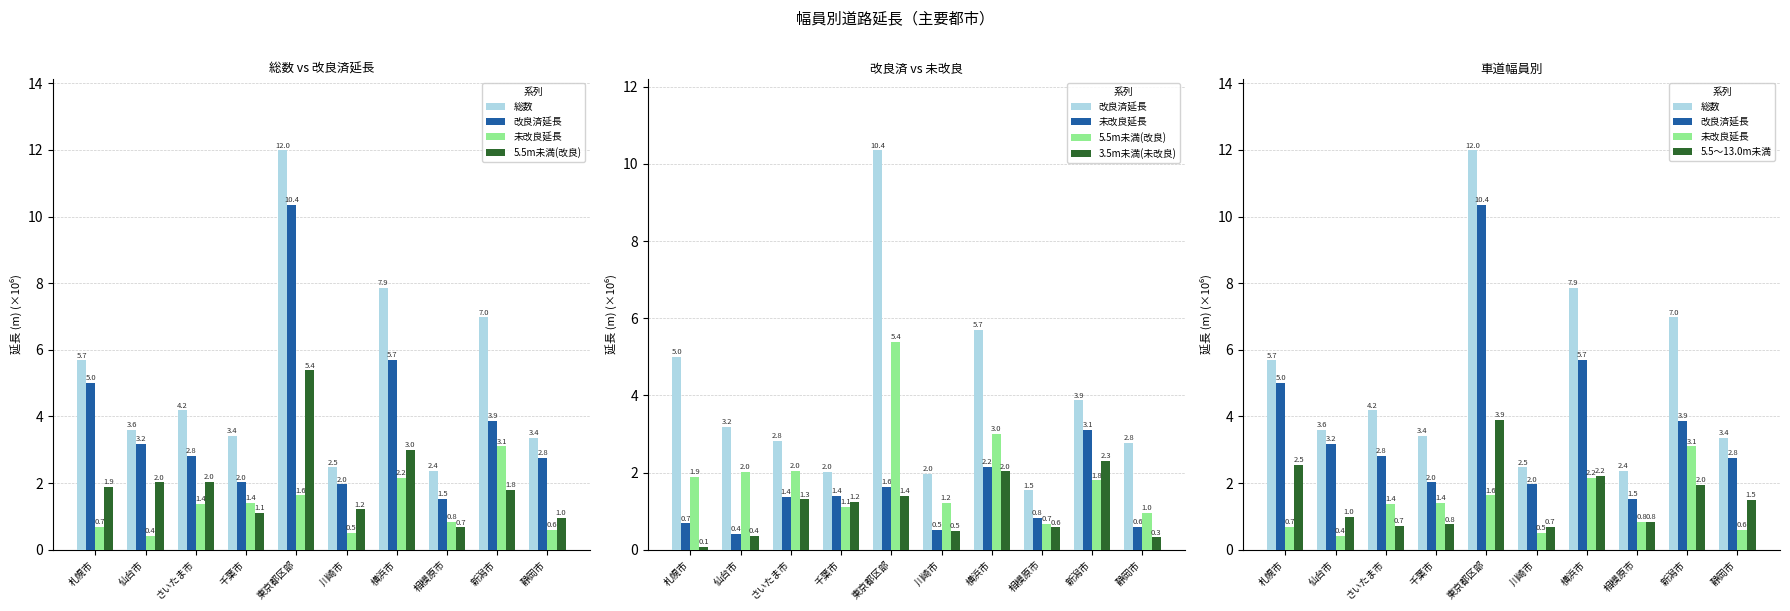

The 未改良延長 series shows 3.1 at 新潟市. True or false?

True